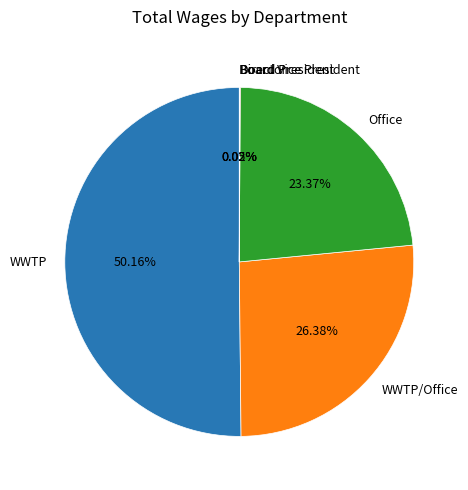

What is the majority slice?

WWTP